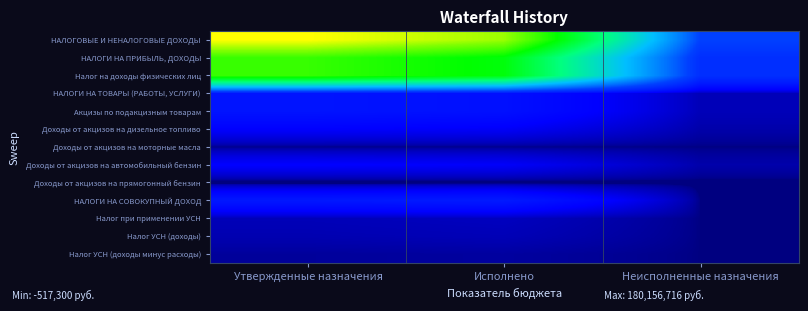

Reading left to right, extract all data points from this chart.

НАЛОГОВЫЕ И НЕНАЛОГОВЫЕ ДОХОДЫ: Утвержденные назначения=180156716.0	Исполнено=158107278.0	Неисполненные назначения=22049438.0
НАЛОГИ НА ПРИБЫЛЬ, ДОХОДЫ: Утвержденные назначения=133805806.0	Исполнено=118077637.0	Неисполненные назначения=15728169.0
Налог на доходы физических лиц: Утвержденные назначения=133805806.0	Исполнено=118077637.0	Неисполненные назначения=15728169.0
НАЛОГИ НА ТОВАРЫ (РАБОТЫ, УСЛУГИ): Утвержденные назначения=7982400.0	Исполнено=7146832.7	Неисполненные назначения=835567.3
Акцизы по подакцизным товарам: Утвержденные назначения=7982400.0	Исполнено=7146832.7	Неисполненные назначения=835567.3
Доходы от акцизов на дизельное топливо: Утвержденные назначения=4163200.0	Исполнено=3700483.8	Неисполненные назначения=462716.2
Доходы от акцизов на моторные масла: Утвержденные назначения=19800.0	Исполнено=21360.8	Неисполненные назначения=0.0
Доходы от акцизов на автомобильный бензин: Утвержденные назначения=4316700.0	Исполнено=3836805.0	Неисполненные назначения=479895.0
Доходы от акцизов на прямогонный бензин: Утвержденные назначения=-517300.0	Исполнено=-411817.0	Неисполненные назначения=-105483.0
НАЛОГИ НА СОВОКУПНЫЙ ДОХОД: Утвержденные назначения=8916136.0	Исполнено=9455596.7	Неисполненные назначения=0.0
Налог при применении УСН: Утвержденные назначения=822179.0	Исполнено=1042368.7	Неисполненные назначения=0.0
Налог УСН (доходы): Утвержденные назначения=626566.0	Исполнено=780727.7	Неисполненные назначения=0.0
Налог УСН (доходы минус расходы): Утвержденные назначения=195613.0	Исполнено=261641.0	Неисполненные назначения=0.0